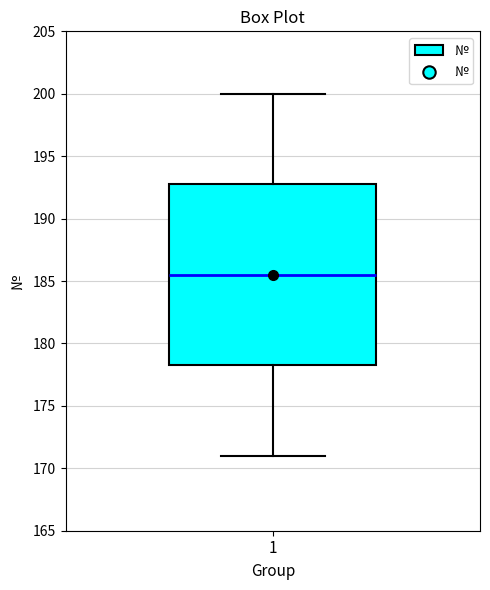

Read this box plot against the y-axis: the position of the median line, the range covered by the box, and the ends of both whiskers. The values are not printed on the chart, so give them approximately, as read against the axis.

median 185.5, box 178.5 to 193.0, whiskers 171.0 to 200.0